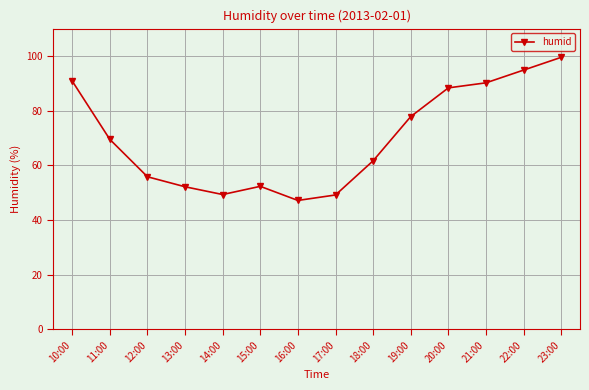

The chart shows a value of 52.2 at 13:00. True or false?

True